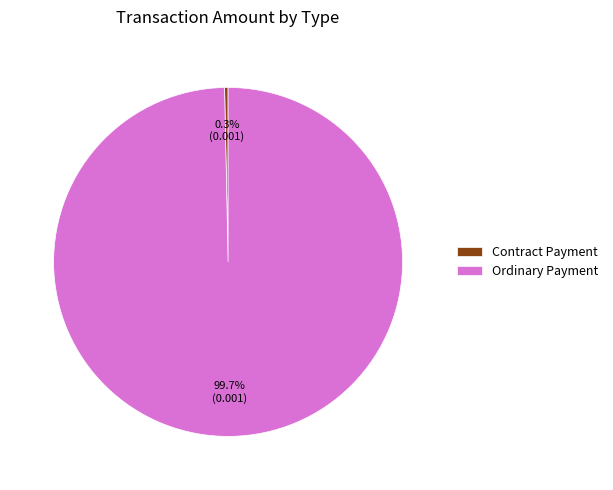

What percentage is the Ordinary Payment slice, to the nearest percent?

100%